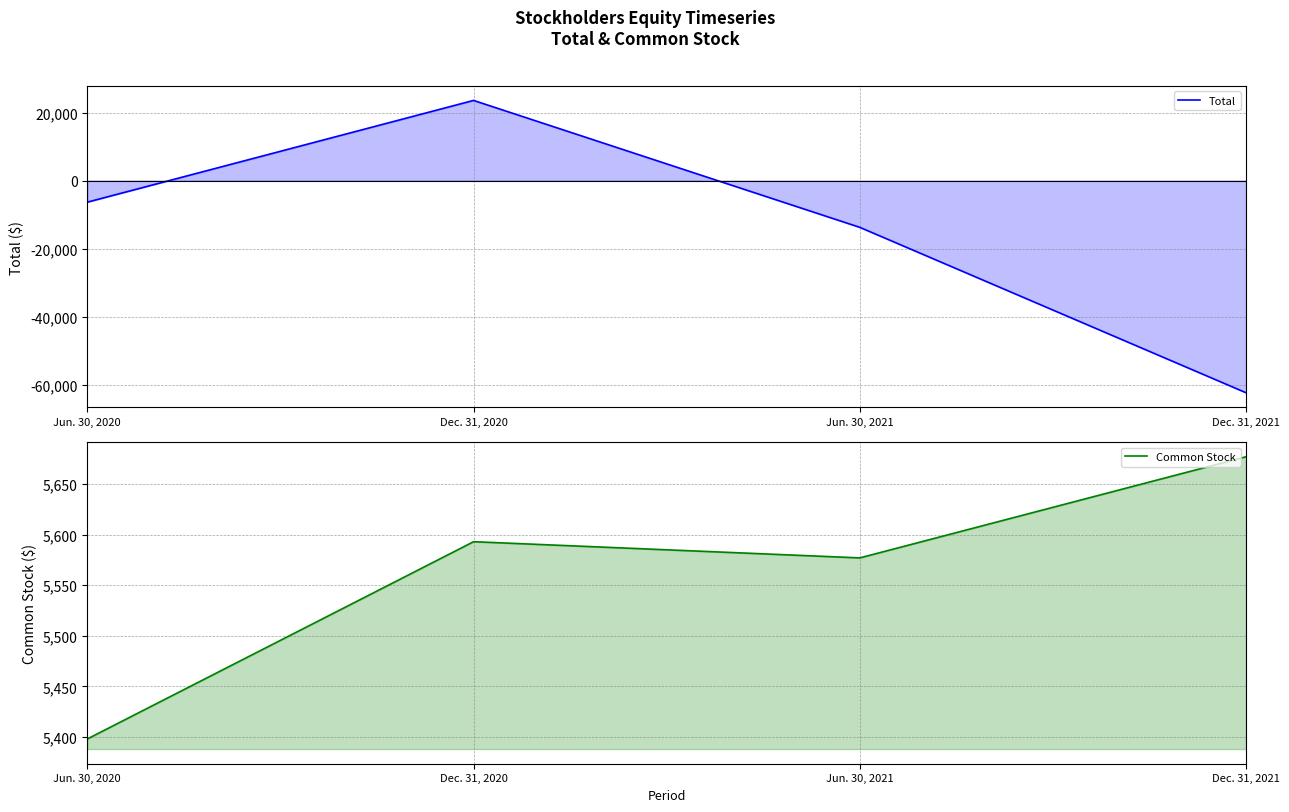

Which category has the highest value across all series?

Dec. 31, 2020